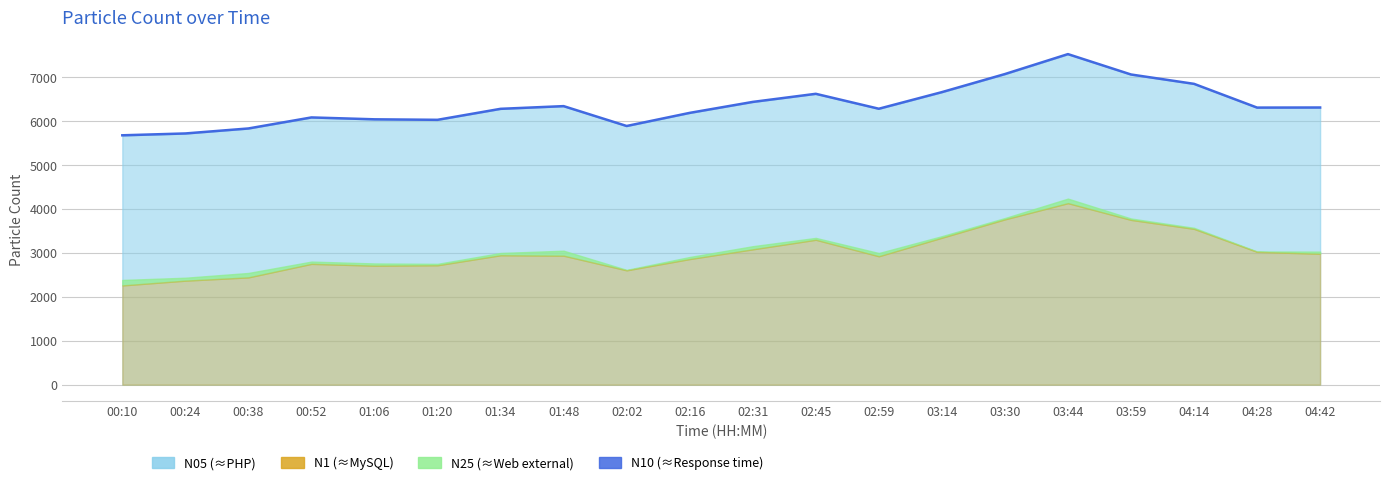

The chart shows a value of 1328.9 at 02:16. True or false?

False